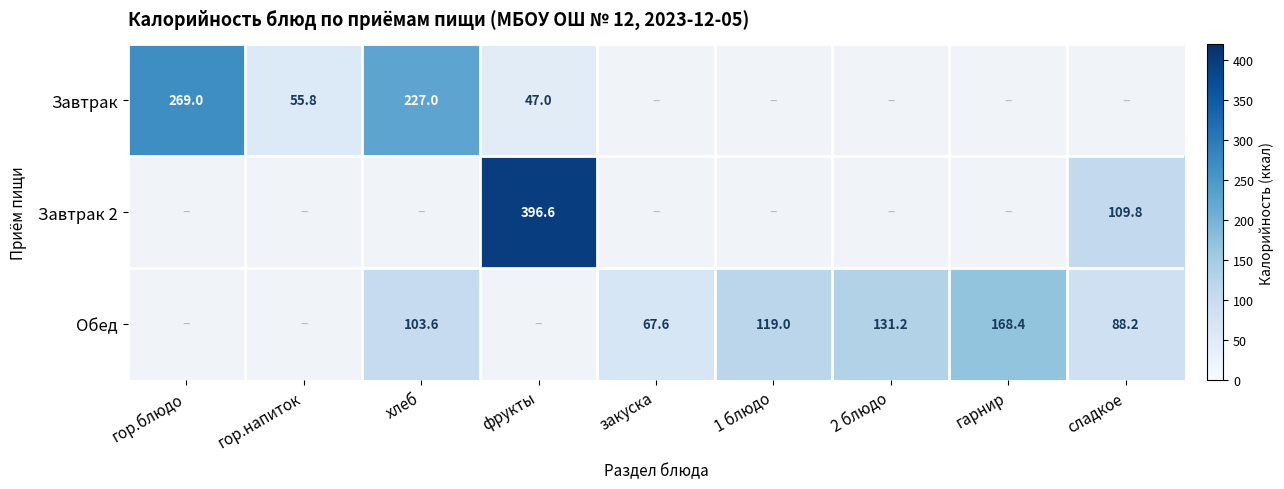

At which label is Завтрак closest to 157?

хлеб